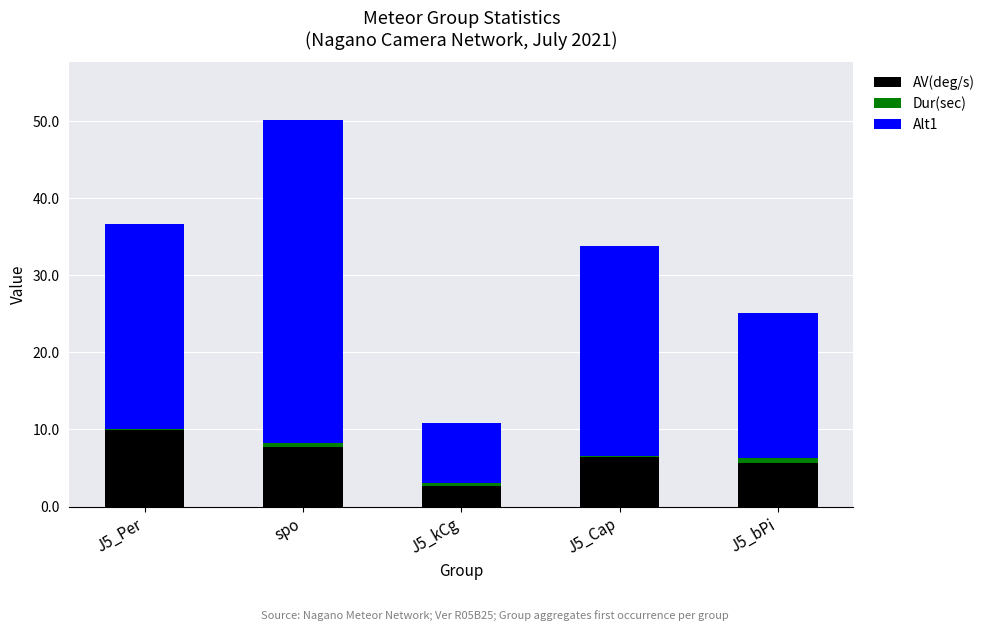

The AV(deg/s) series shows 13.2 at J5_Per. True or false?

False